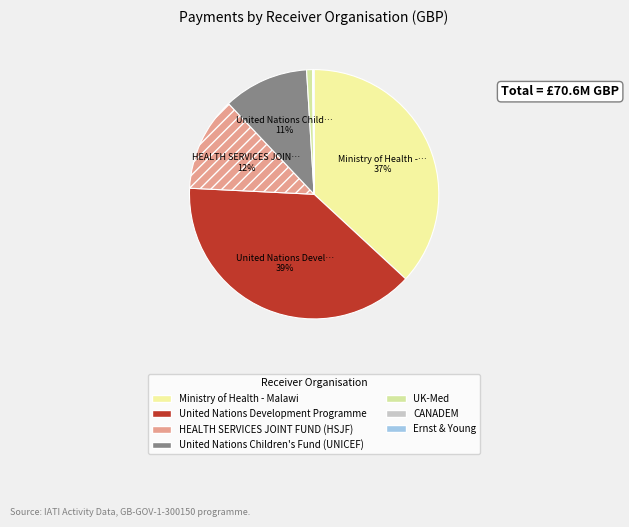

Is it true that UK-Med is 16% of the pie?

False